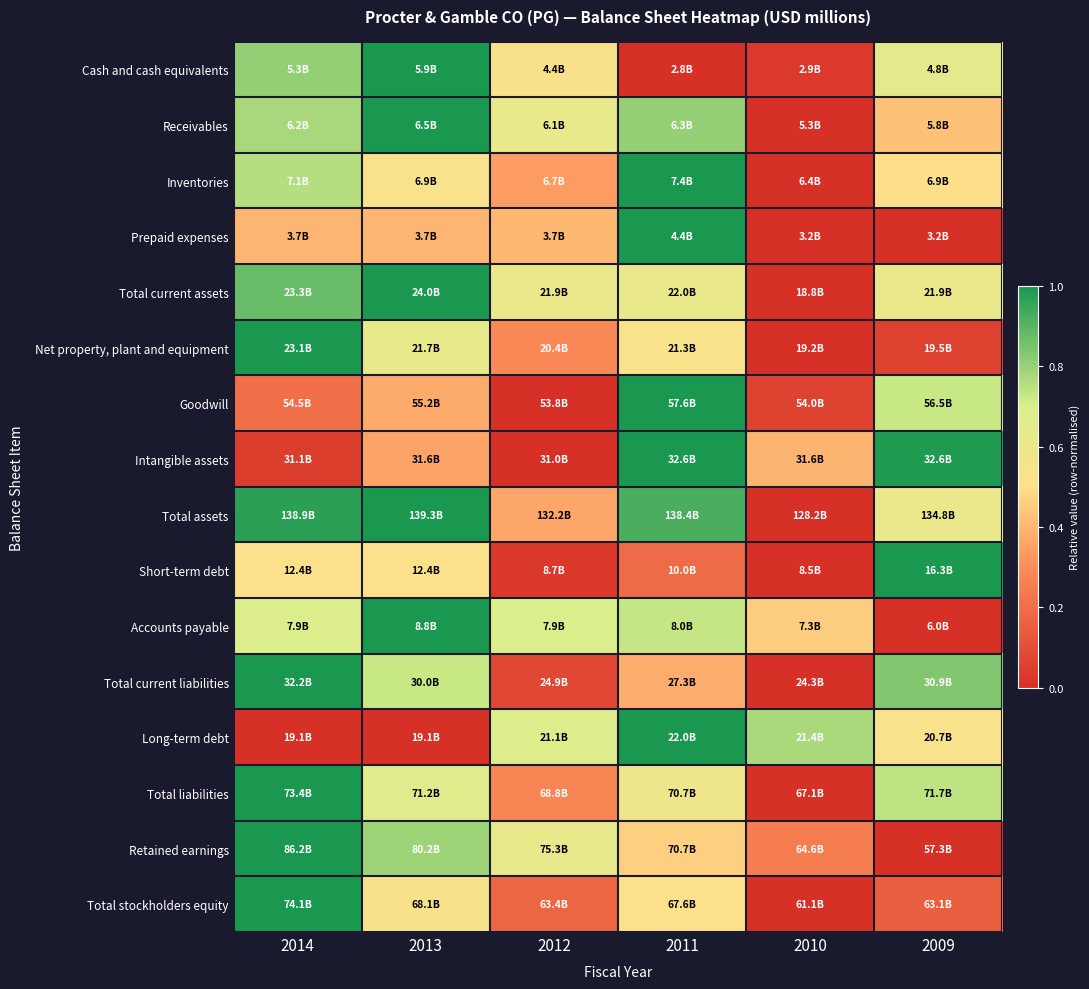

Reading left to right, transcribe all the data shown in this chart.

Cash and cash equivalents: 2014=0.8	2013=1.0	2012=0.5	2011=0.0	2010=0.0	2009=0.6
Receivables: 2014=0.8	2013=1.0	2012=0.6	2011=0.8	2010=0.0	2009=0.4
Inventories: 2014=0.8	2013=0.5	2012=0.3	2011=1.0	2010=0.0	2009=0.5
Prepaid expenses: 2014=0.4	2013=0.4	2012=0.4	2011=1.0	2010=0.0	2009=0.0
Total current assets: 2014=0.9	2013=1.0	2012=0.6	2011=0.6	2010=0.0	2009=0.6
Net property, plant and equipment: 2014=1.0	2013=0.6	2012=0.3	2011=0.5	2010=0.0	2009=0.1
Goodwill: 2014=0.2	2013=0.4	2012=0.0	2011=1.0	2010=0.1	2009=0.7
Intangible assets: 2014=0.0	2013=0.4	2012=0.0	2011=1.0	2010=0.4	2009=1.0
Total assets: 2014=1.0	2013=1.0	2012=0.4	2011=0.9	2010=0.0	2009=0.6
Short-term debt: 2014=0.5	2013=0.5	2012=0.0	2011=0.2	2010=0.0	2009=1.0
Accounts payable: 2014=0.7	2013=1.0	2012=0.7	2011=0.7	2010=0.5	2009=0.0
Total current liabilities: 2014=1.0	2013=0.7	2012=0.1	2011=0.4	2010=0.0	2009=0.8
Long-term debt: 2014=0.0	2013=0.0	2012=0.7	2011=1.0	2010=0.8	2009=0.5
Total liabilities: 2014=1.0	2013=0.7	2012=0.3	2011=0.6	2010=0.0	2009=0.7
Retained earnings: 2014=1.0	2013=0.8	2012=0.6	2011=0.5	2010=0.3	2009=0.0
Total stockholders equity: 2014=1.0	2013=0.5	2012=0.2	2011=0.5	2010=0.0	2009=0.2